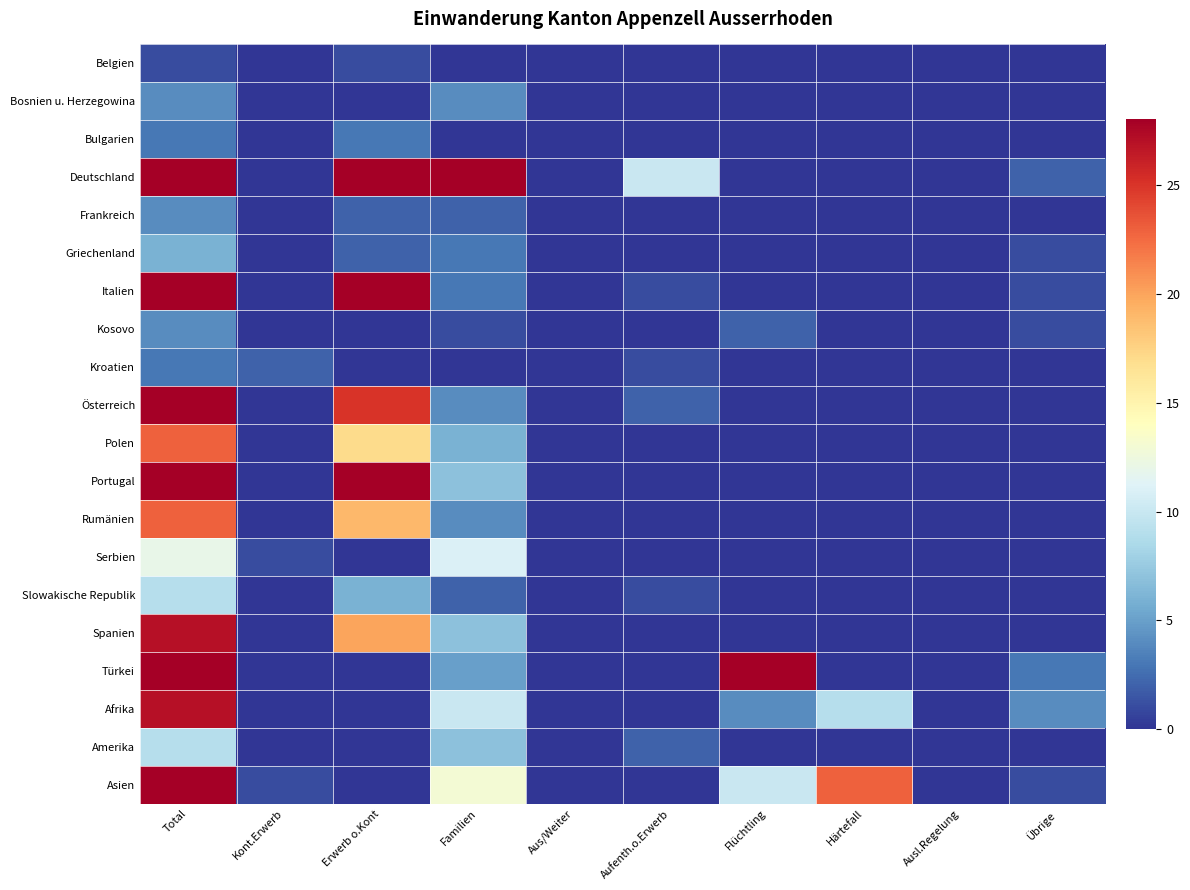

Reading left to right, what are all the values shown in this chart?

Belgien: Total=1	Kont.Erwerb=0	Erwerb o.Kont=1	Familien=0	Aus/Weiter=0	Aufenth.o.Erwerb=0	Flüchtling=0	Härtefall=0	Ausl.Regelung=0	Übrige=0
Bosnien u. Herzegowina: Total=4	Kont.Erwerb=0	Erwerb o.Kont=0	Familien=4	Aus/Weiter=0	Aufenth.o.Erwerb=0	Flüchtling=0	Härtefall=0	Ausl.Regelung=0	Übrige=0
Bulgarien: Total=3	Kont.Erwerb=0	Erwerb o.Kont=3	Familien=0	Aus/Weiter=0	Aufenth.o.Erwerb=0	Flüchtling=0	Härtefall=0	Ausl.Regelung=0	Übrige=0
Deutschland: Total=149	Kont.Erwerb=0	Erwerb o.Kont=92	Familien=45	Aus/Weiter=0	Aufenth.o.Erwerb=10	Flüchtling=0	Härtefall=0	Ausl.Regelung=0	Übrige=2
Frankreich: Total=4	Kont.Erwerb=0	Erwerb o.Kont=2	Familien=2	Aus/Weiter=0	Aufenth.o.Erwerb=0	Flüchtling=0	Härtefall=0	Ausl.Regelung=0	Übrige=0
Griechenland: Total=6	Kont.Erwerb=0	Erwerb o.Kont=2	Familien=3	Aus/Weiter=0	Aufenth.o.Erwerb=0	Flüchtling=0	Härtefall=0	Ausl.Regelung=0	Übrige=1
Italien: Total=36	Kont.Erwerb=0	Erwerb o.Kont=31	Familien=3	Aus/Weiter=0	Aufenth.o.Erwerb=1	Flüchtling=0	Härtefall=0	Ausl.Regelung=0	Übrige=1
Kosovo: Total=4	Kont.Erwerb=0	Erwerb o.Kont=0	Familien=1	Aus/Weiter=0	Aufenth.o.Erwerb=0	Flüchtling=2	Härtefall=0	Ausl.Regelung=0	Übrige=1
Kroatien: Total=3	Kont.Erwerb=2	Erwerb o.Kont=0	Familien=0	Aus/Weiter=0	Aufenth.o.Erwerb=1	Flüchtling=0	Härtefall=0	Ausl.Regelung=0	Übrige=0
Österreich: Total=31	Kont.Erwerb=0	Erwerb o.Kont=25	Familien=4	Aus/Weiter=0	Aufenth.o.Erwerb=2	Flüchtling=0	Härtefall=0	Ausl.Regelung=0	Übrige=0
Polen: Total=23	Kont.Erwerb=0	Erwerb o.Kont=17	Familien=6	Aus/Weiter=0	Aufenth.o.Erwerb=0	Flüchtling=0	Härtefall=0	Ausl.Regelung=0	Übrige=0
Portugal: Total=36	Kont.Erwerb=0	Erwerb o.Kont=29	Familien=7	Aus/Weiter=0	Aufenth.o.Erwerb=0	Flüchtling=0	Härtefall=0	Ausl.Regelung=0	Übrige=0
Rumänien: Total=23	Kont.Erwerb=0	Erwerb o.Kont=19	Familien=4	Aus/Weiter=0	Aufenth.o.Erwerb=0	Flüchtling=0	Härtefall=0	Ausl.Regelung=0	Übrige=0
Serbien: Total=12	Kont.Erwerb=1	Erwerb o.Kont=0	Familien=11	Aus/Weiter=0	Aufenth.o.Erwerb=0	Flüchtling=0	Härtefall=0	Ausl.Regelung=0	Übrige=0
Slowakische Republik: Total=9	Kont.Erwerb=0	Erwerb o.Kont=6	Familien=2	Aus/Weiter=0	Aufenth.o.Erwerb=1	Flüchtling=0	Härtefall=0	Ausl.Regelung=0	Übrige=0
Spanien: Total=27	Kont.Erwerb=0	Erwerb o.Kont=20	Familien=7	Aus/Weiter=0	Aufenth.o.Erwerb=0	Flüchtling=0	Härtefall=0	Ausl.Regelung=0	Übrige=0
Türkei: Total=36	Kont.Erwerb=0	Erwerb o.Kont=0	Familien=5	Aus/Weiter=0	Aufenth.o.Erwerb=0	Flüchtling=28	Härtefall=0	Ausl.Regelung=0	Übrige=3
Afrika: Total=27	Kont.Erwerb=0	Erwerb o.Kont=0	Familien=10	Aus/Weiter=0	Aufenth.o.Erwerb=0	Flüchtling=4	Härtefall=9	Ausl.Regelung=0	Übrige=4
Amerika: Total=9	Kont.Erwerb=0	Erwerb o.Kont=0	Familien=7	Aus/Weiter=0	Aufenth.o.Erwerb=2	Flüchtling=0	Härtefall=0	Ausl.Regelung=0	Übrige=0
Asien: Total=48	Kont.Erwerb=1	Erwerb o.Kont=0	Familien=13	Aus/Weiter=0	Aufenth.o.Erwerb=0	Flüchtling=10	Härtefall=23	Ausl.Regelung=0	Übrige=1